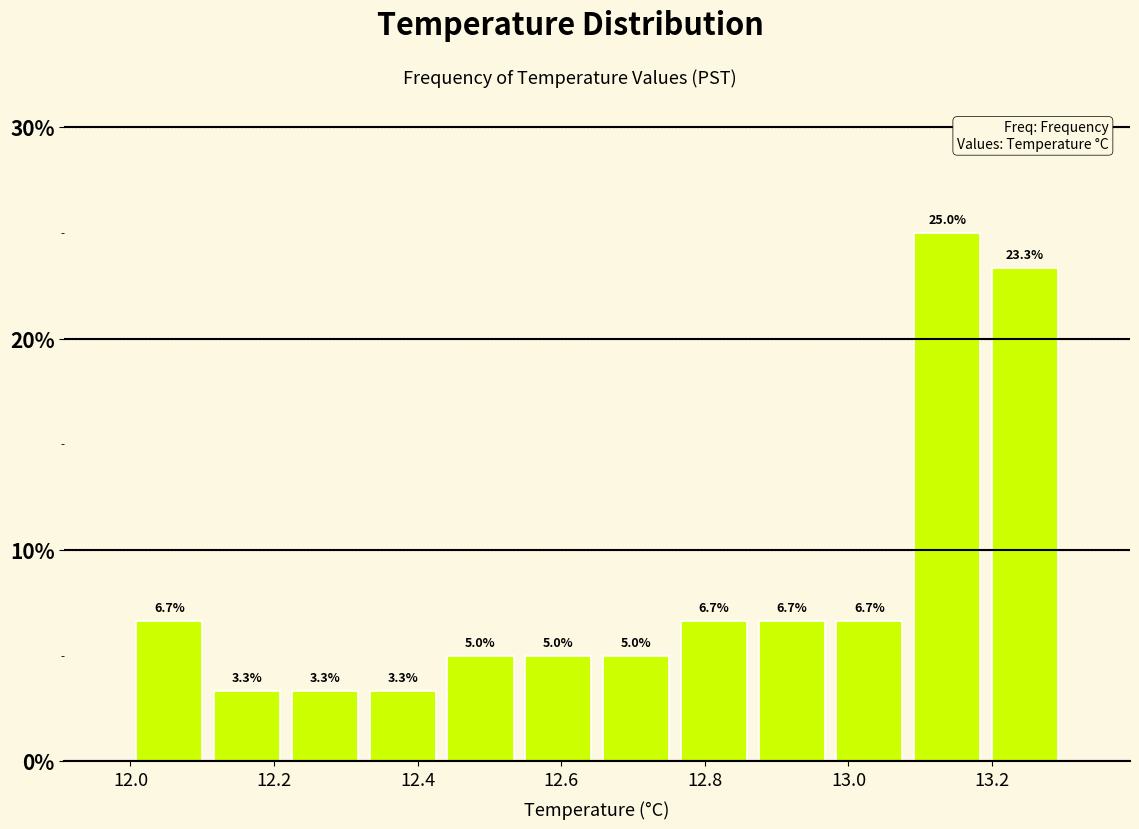

How tall is the bar that spans 12.54 to 12.66 on the x-axis? The bar edges are not printed on the chart, so give them approximately, as read against the axis.

5.0